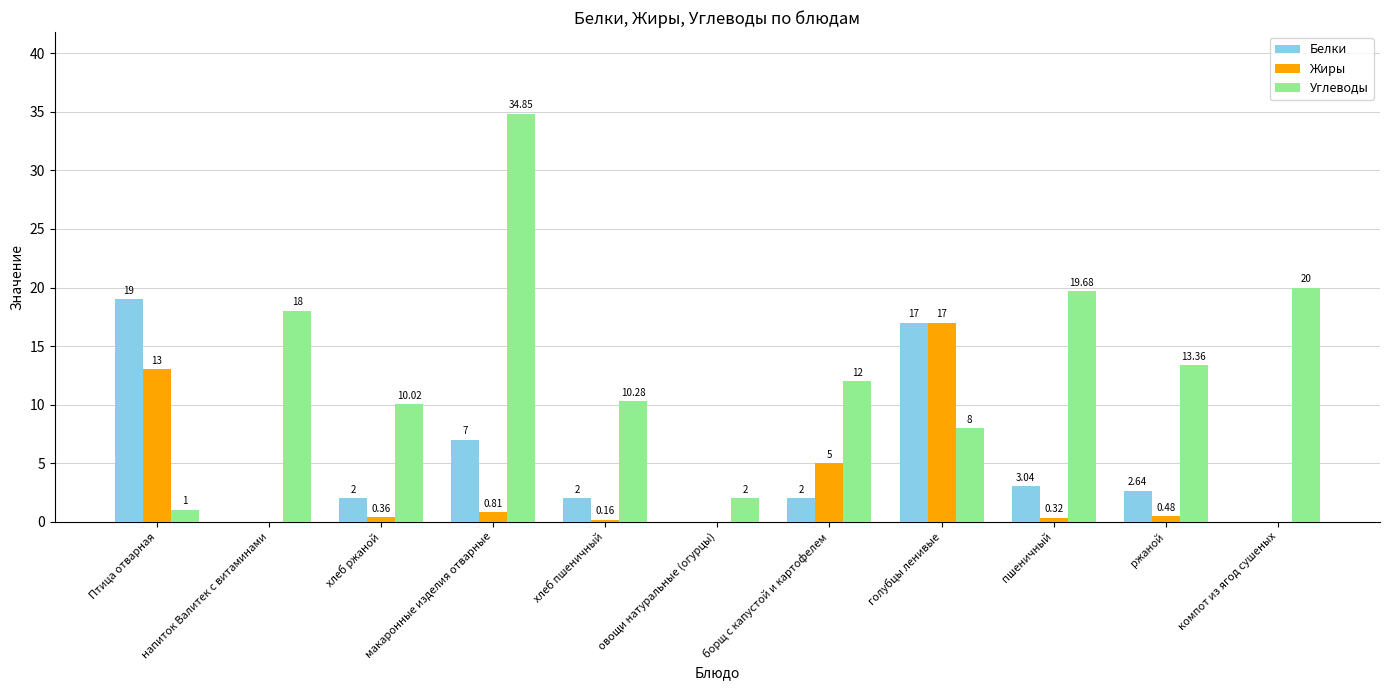

How many positive values does the Белки series have?

8